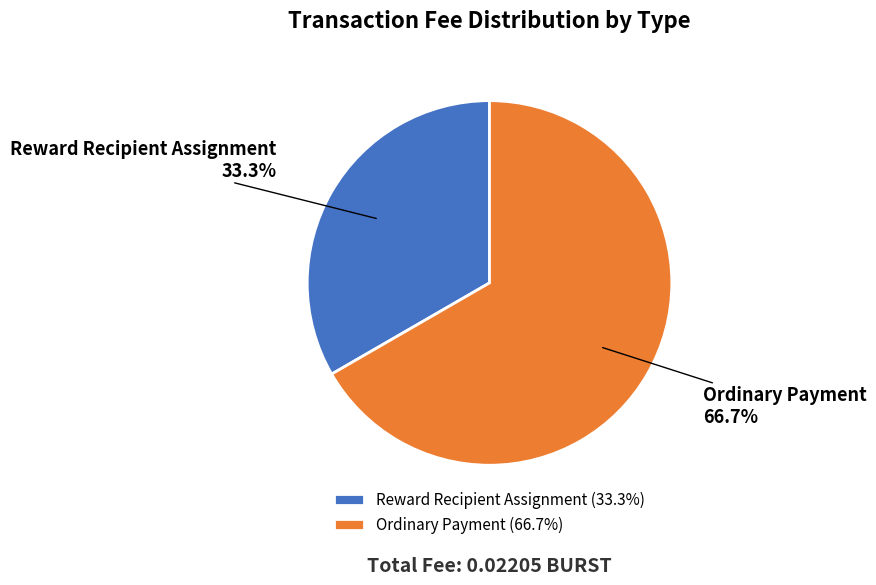

True or false: Ordinary Payment accounts for 67% of the total.

True